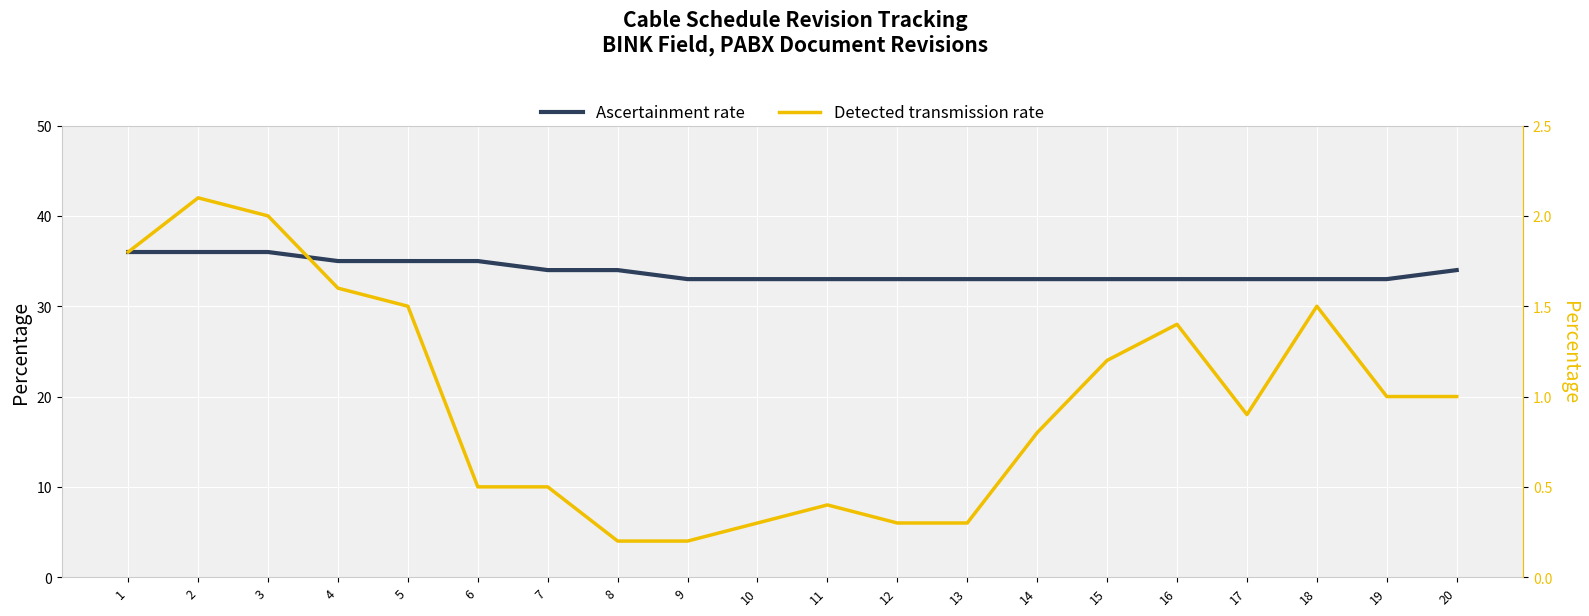

How many interior local peaks does the Detected transmission rate series have?

4